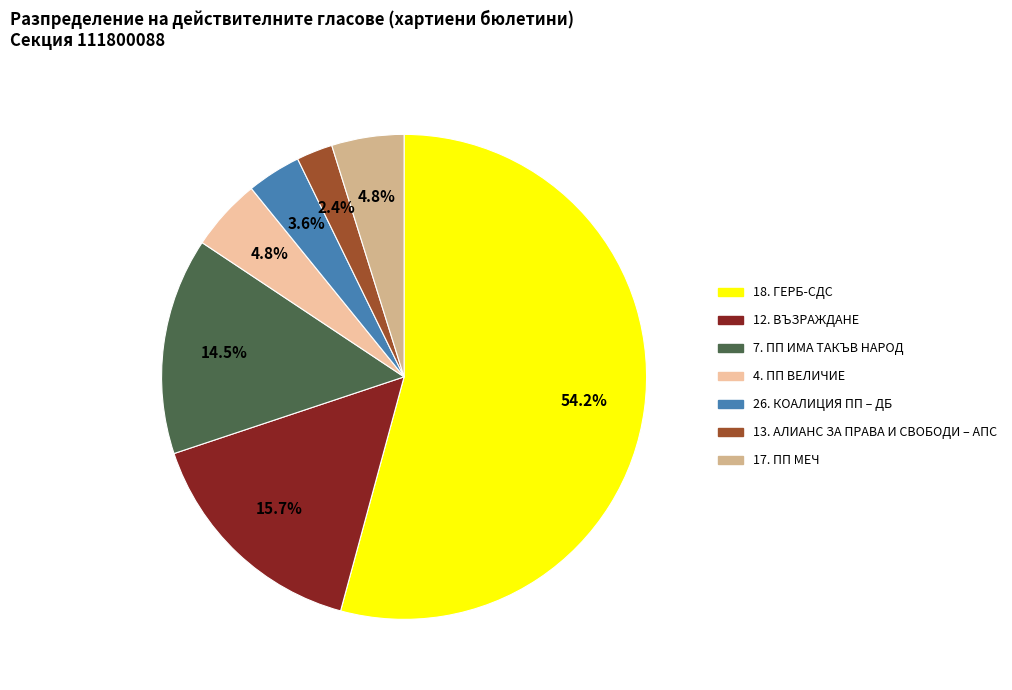

True or false: 12. ВЪЗРАЖДАНЕ accounts for 29% of the total.

False